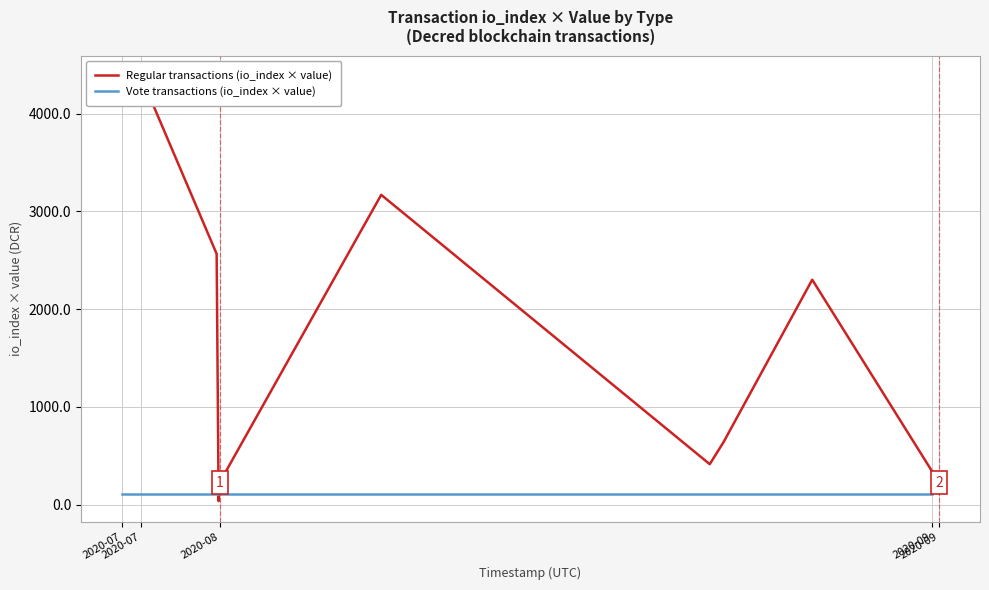

At how many categories does at least one series exceed 1359?

4